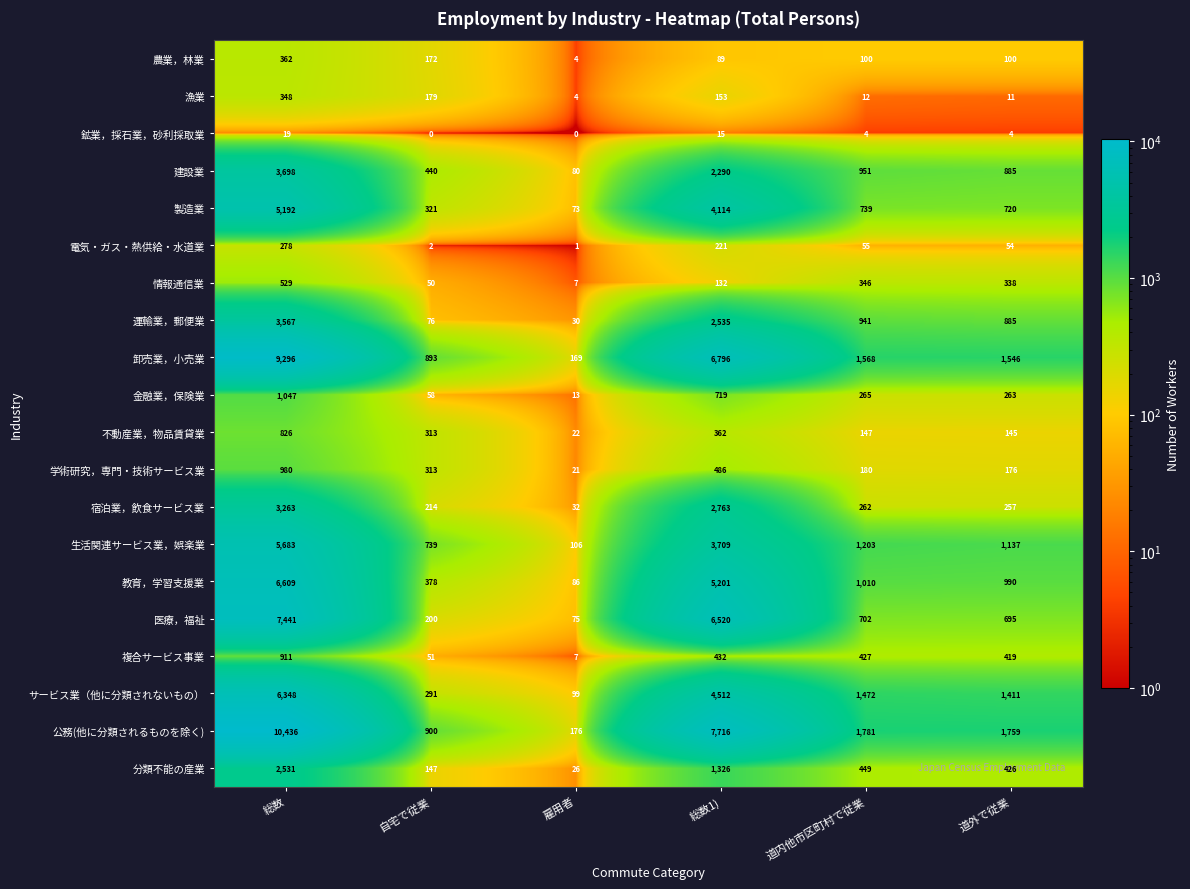

How many values in the 製造業 series are below 739?

3